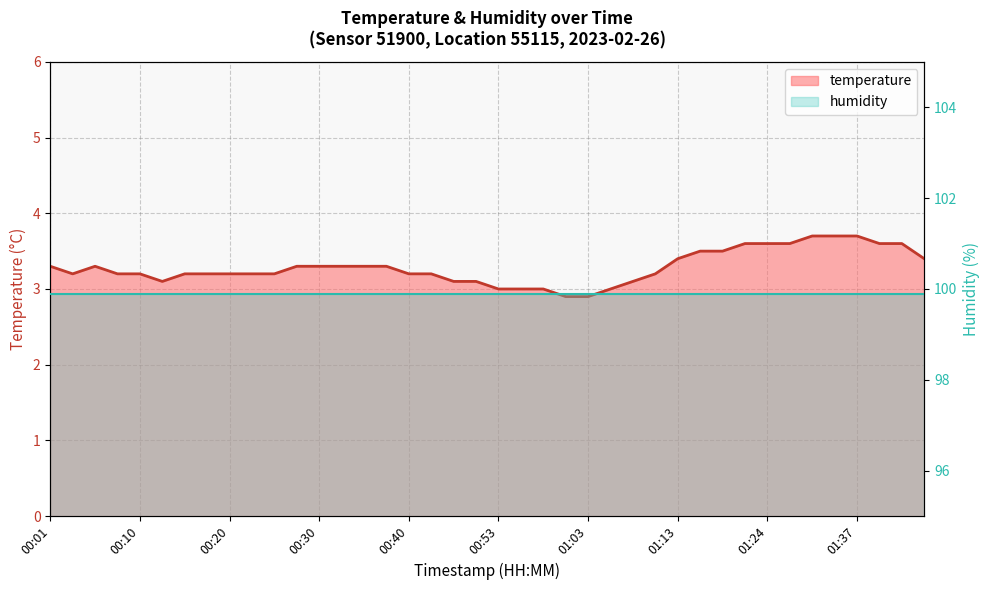

List the labels in order of value, largest first.

01:28, 01:32, 01:37, 01:21, 01:24, 01:26, 01:42, 01:45, 01:16, 01:18, 01:13, 01:50, 00:01, 00:06, 00:28, 00:30, 00:33, 00:35, 00:38, 00:03, 00:08, 00:10, 00:15, 00:18, 00:20, 00:23, 00:25, 00:40, 00:43, 01:11, 00:13, 00:45, 00:48, 01:08, 00:53, 00:56, 00:58, 01:06, 01:01, 01:03